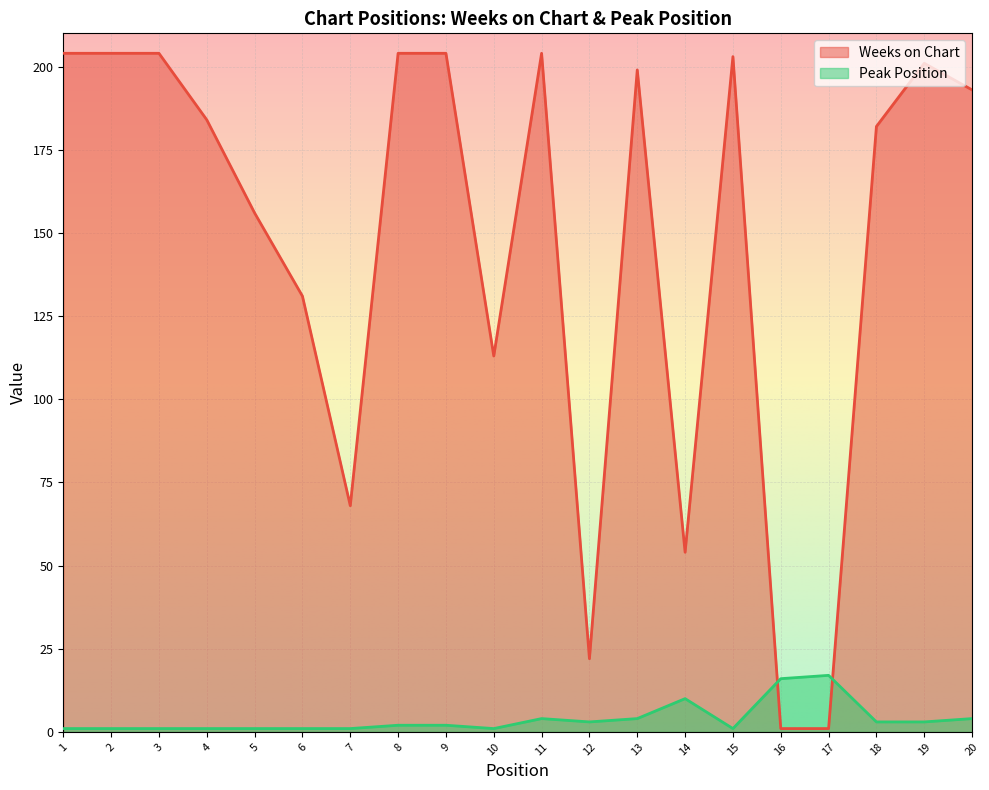

What is the greatest value displayed?

204